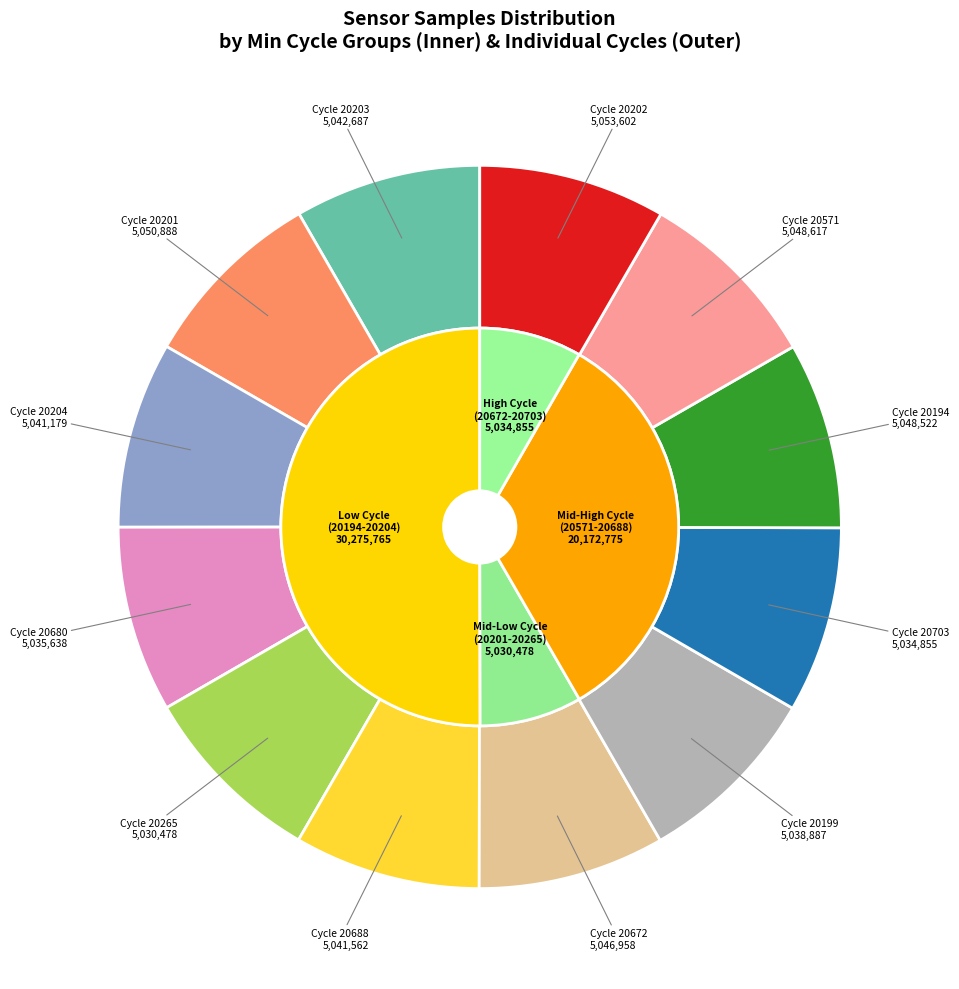

Is 28-20265 the majority of the pie?

No